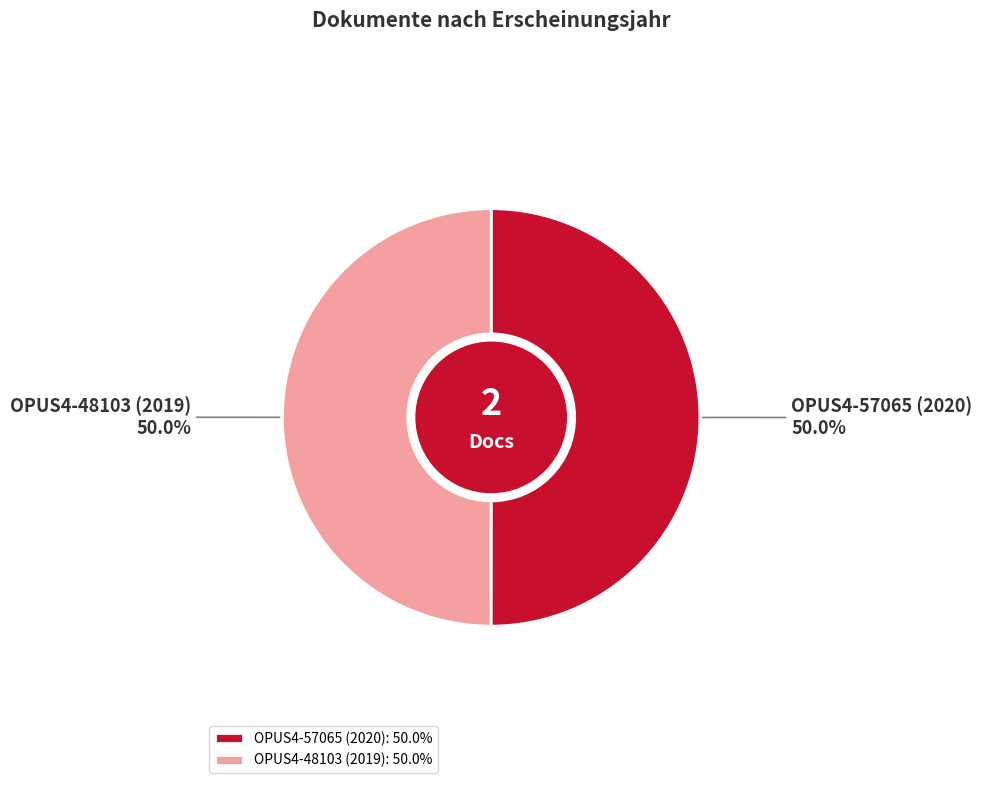

Is it true that OPUS4-48103 (2019) is 62% of the pie?

False